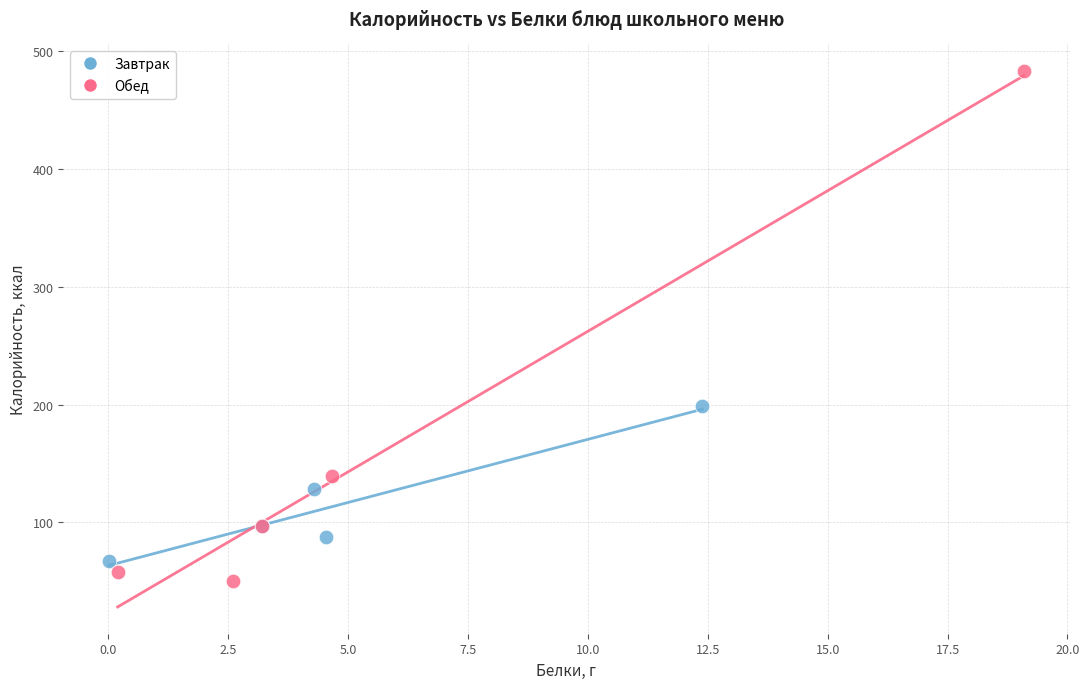

What are all the series names shown in the legend?

Завтрак, Обед